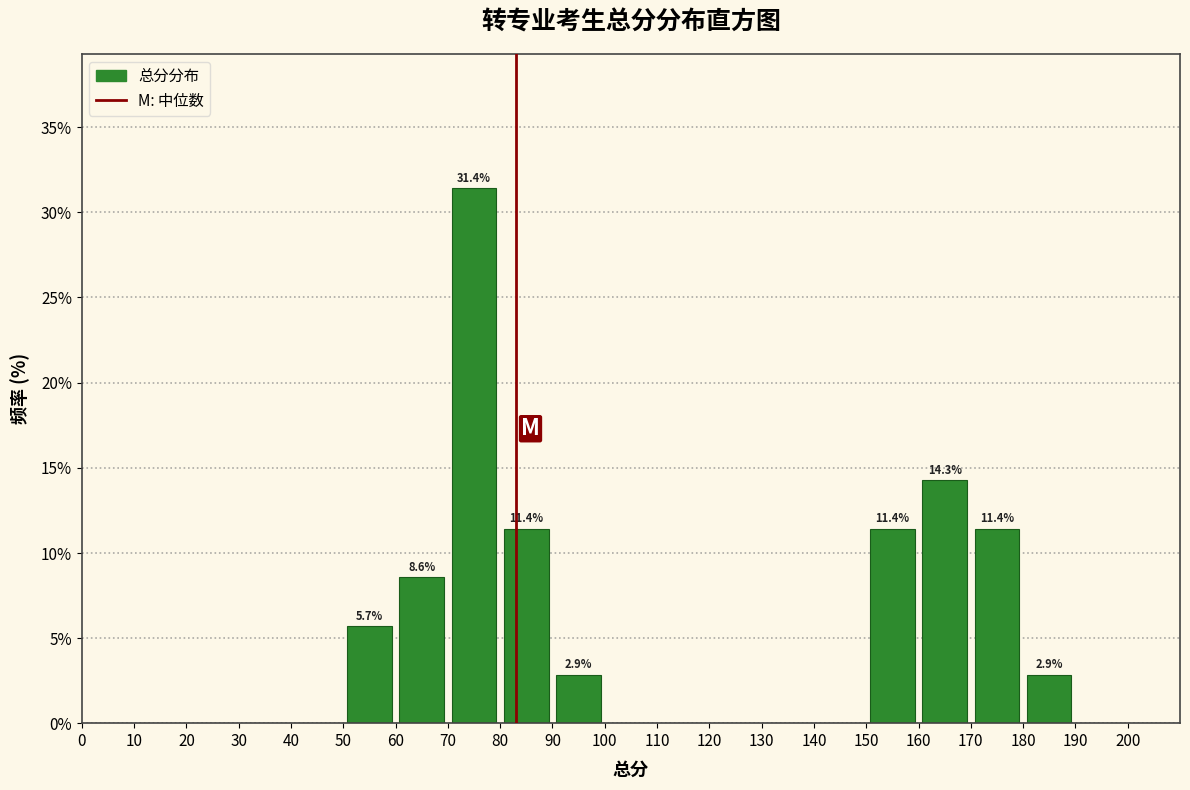

Over which range of the x-axis is the bar tallest?

70 to 80